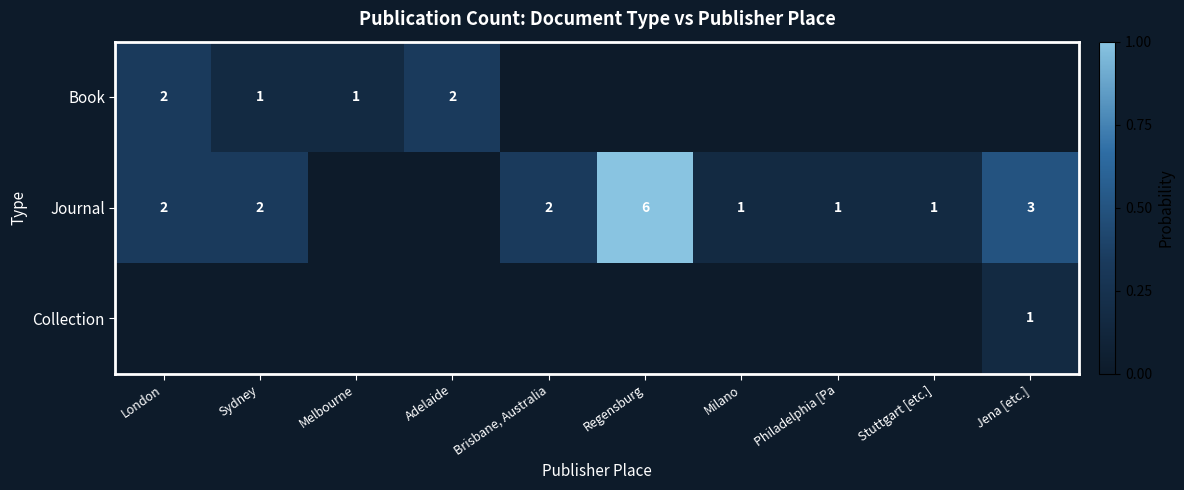

The Journal series shows 1 at Sydney. True or false?

False